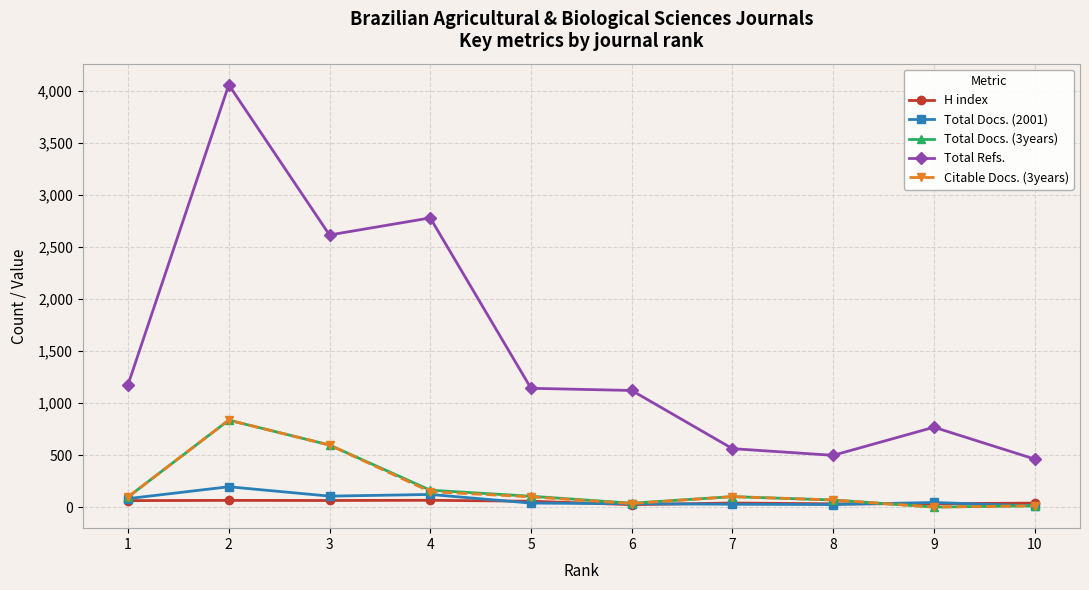

At which category is the sum across all series the highest?

2